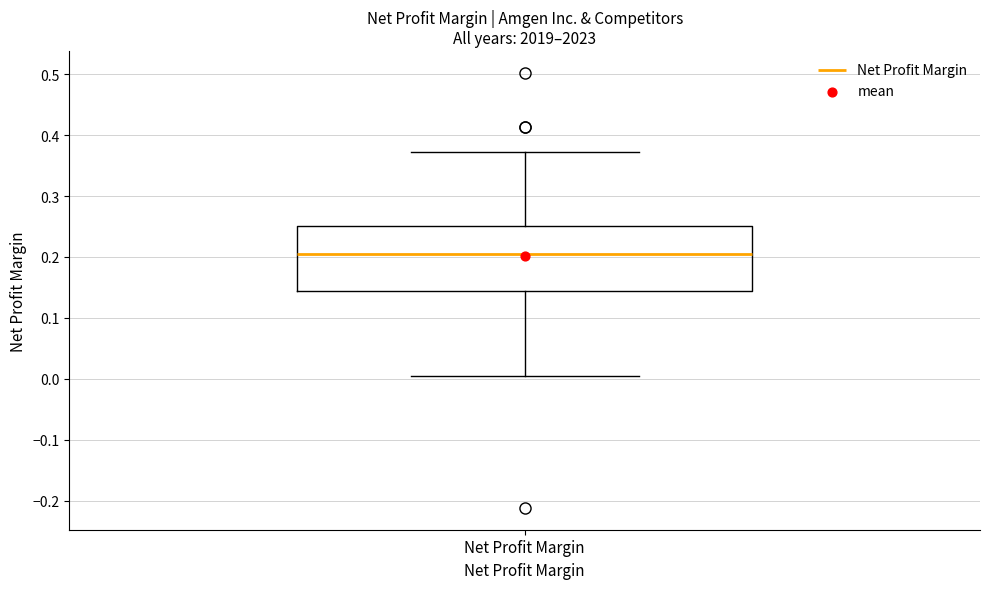

Read this box plot against the y-axis: the position of the median line, the range covered by the box, and the ends of both whiskers. The values are not printed on the chart, so give them approximately, as read against the axis.

median 0.20, box 0.14 to 0.25, whiskers 0.01 to 0.37